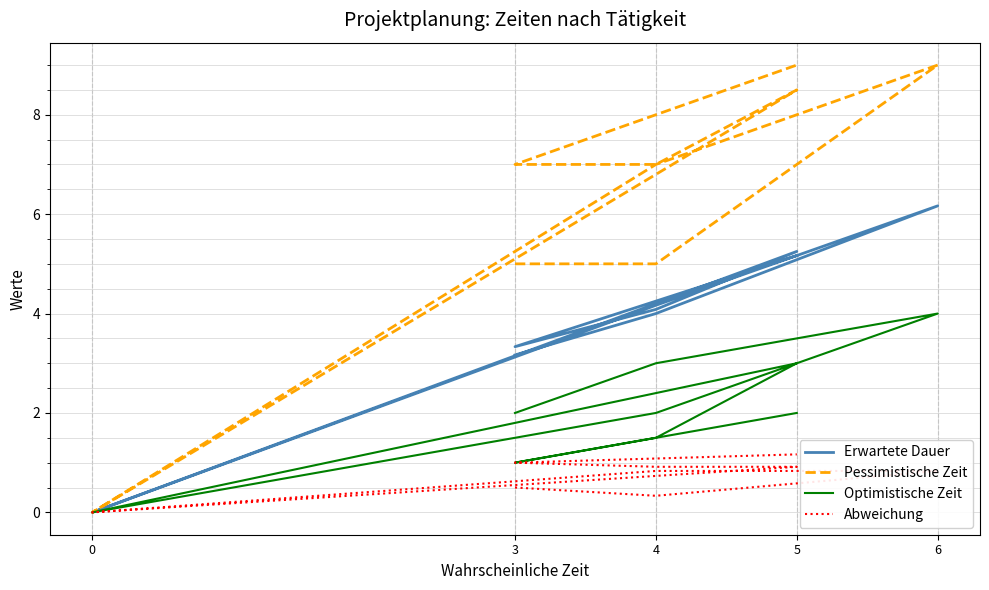

True or false: Abweichung has a value of 0.2 at 4.

False